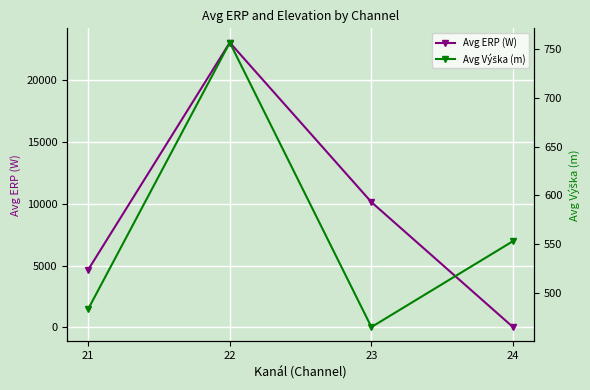

What is the difference between the highest and lowest values at 21?

4184.7